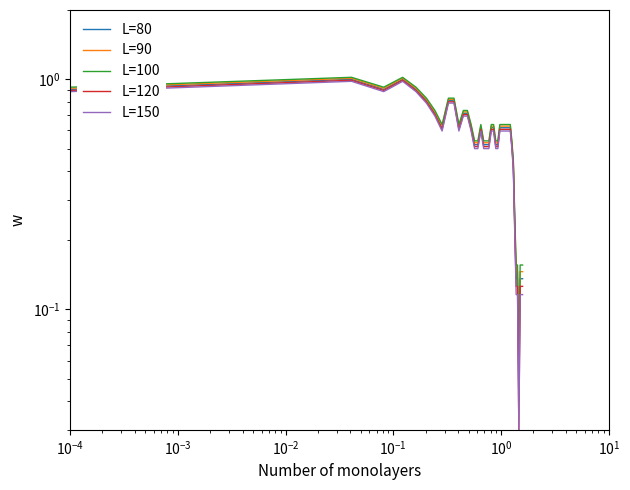

What is the difference between the second highest and minimum values in the L=80 series?

1.0